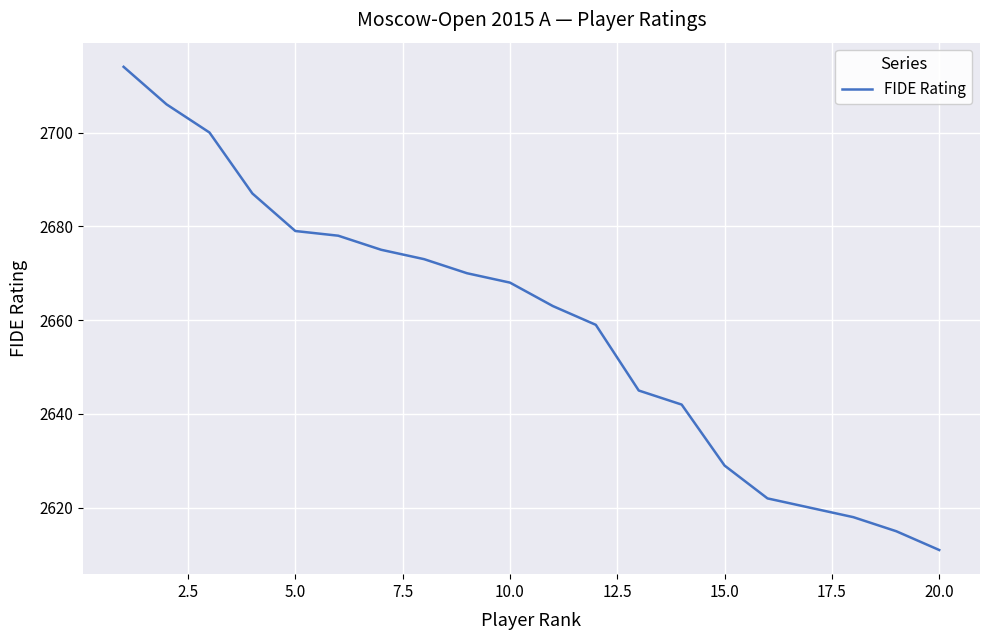

True or false: there are more than 0 points higher than both neighbors.

False